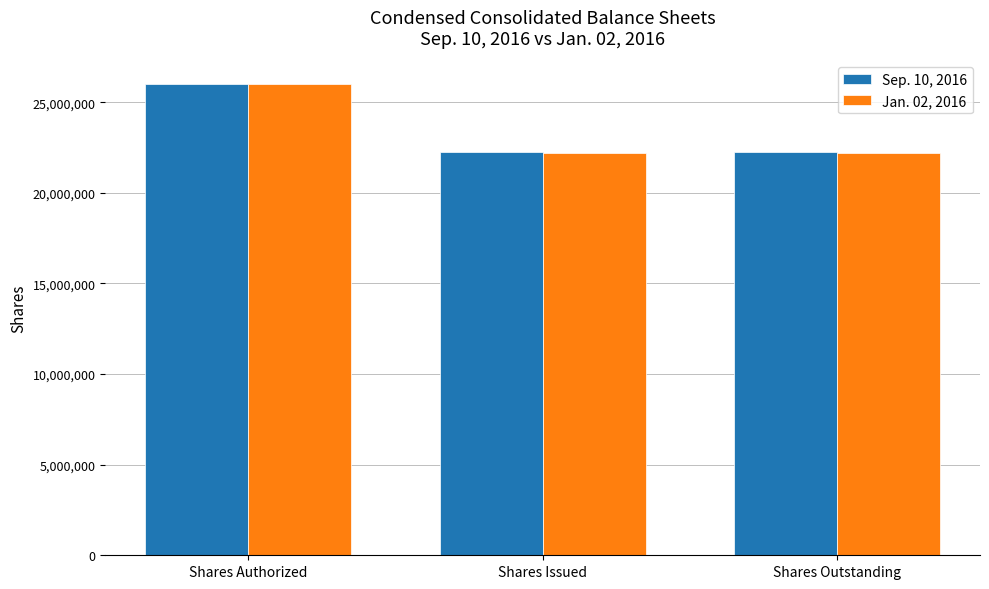

What is the difference between the maximum and second lowest values in the Jan. 02, 2016 series?

3786636